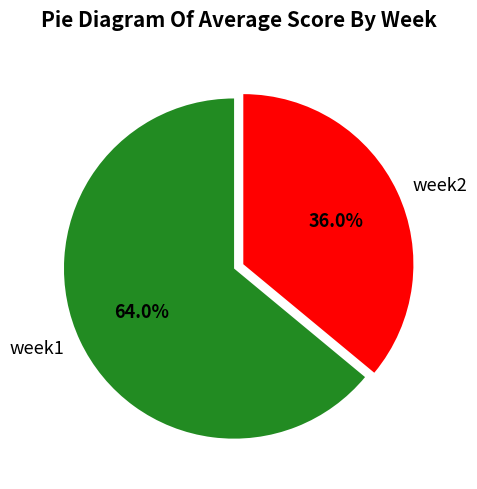

What percentage do week2 and week1 together represent?

100.0%